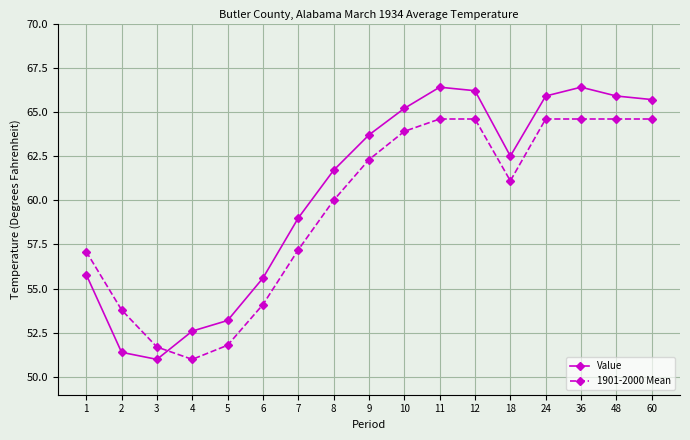

How many data points in 1901-2000 Mean are above 61?

9